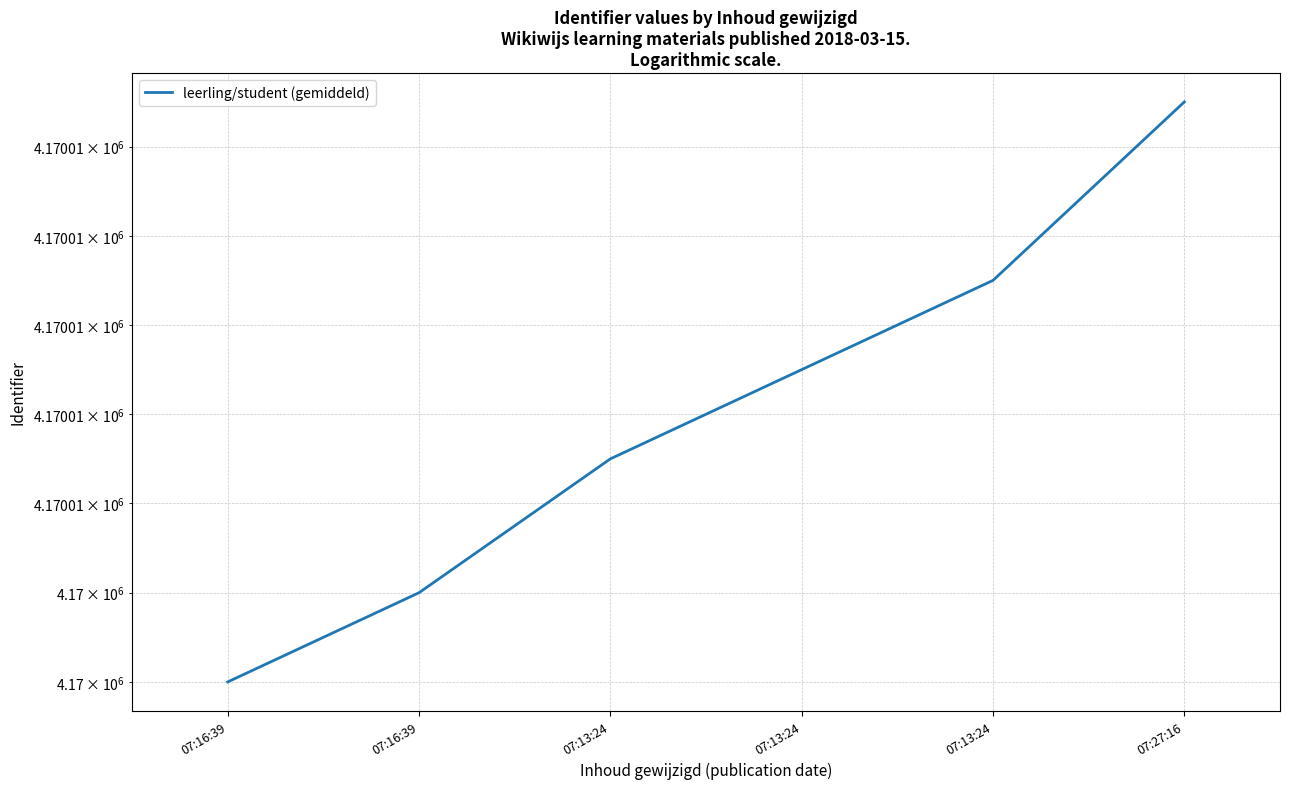

Which category has the highest value across all series?

07:27:16